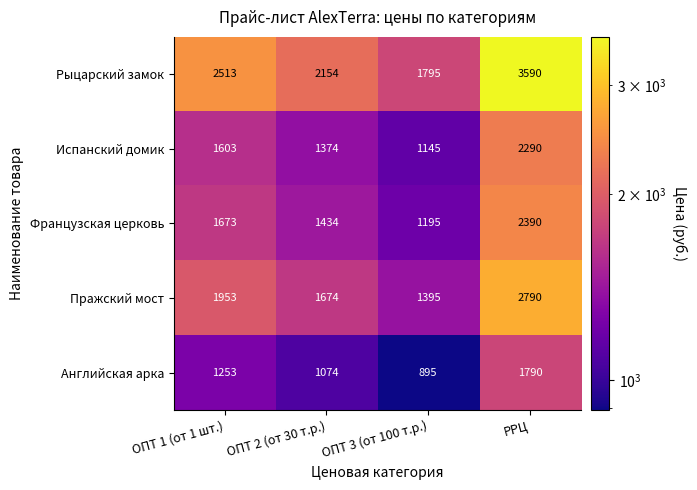

At how many categories does at least one series exceed 3073?

1